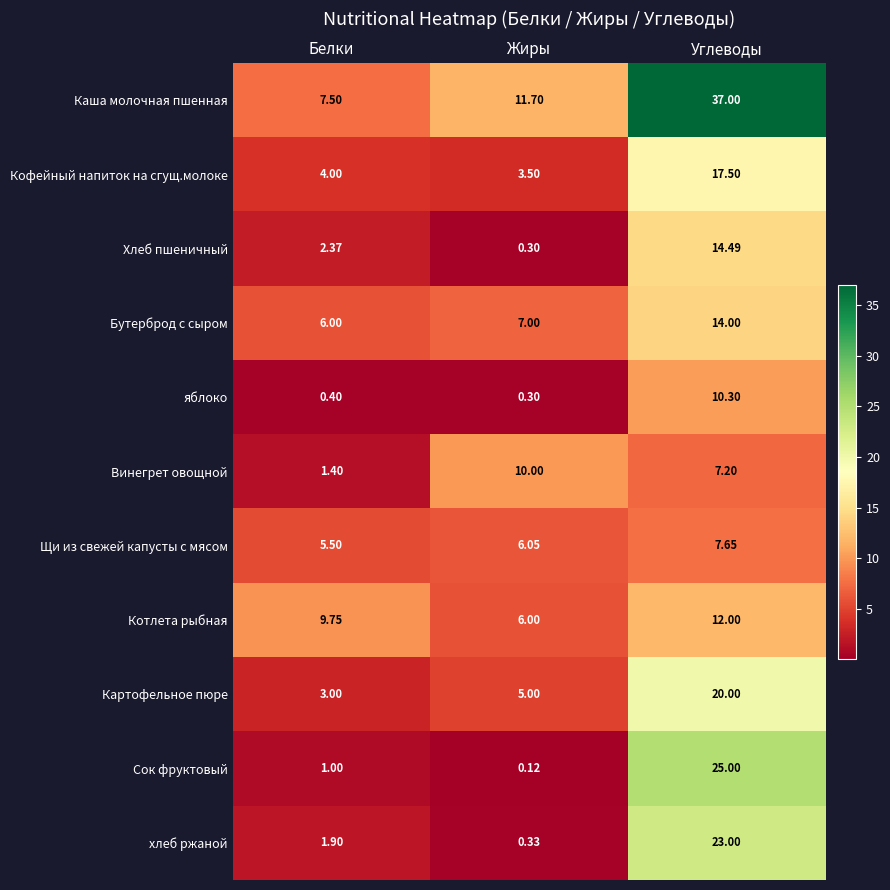

Which series has the largest range (max minus min)?

Каша молочная пшенная